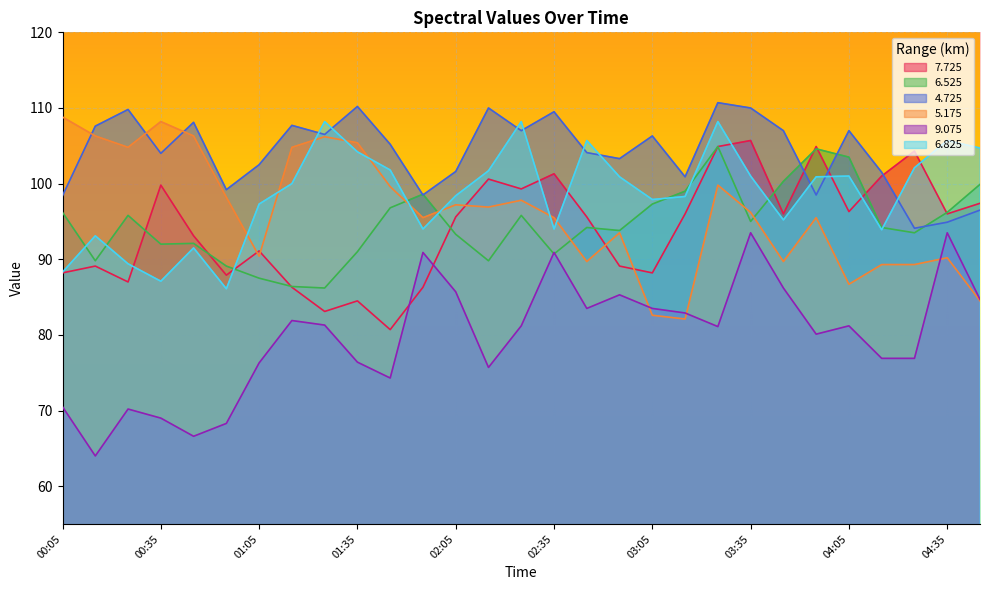

How many data points in 4.725 are less than 105?

14